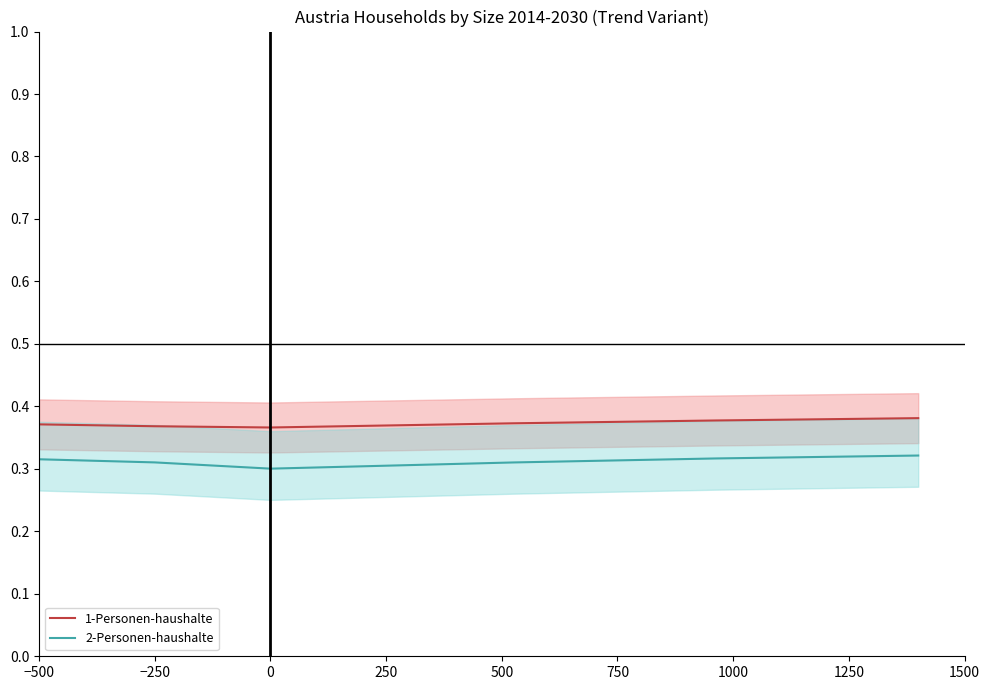

What is the approximate value of 2-Personen-haushalte (s=180) at −250?

0.3